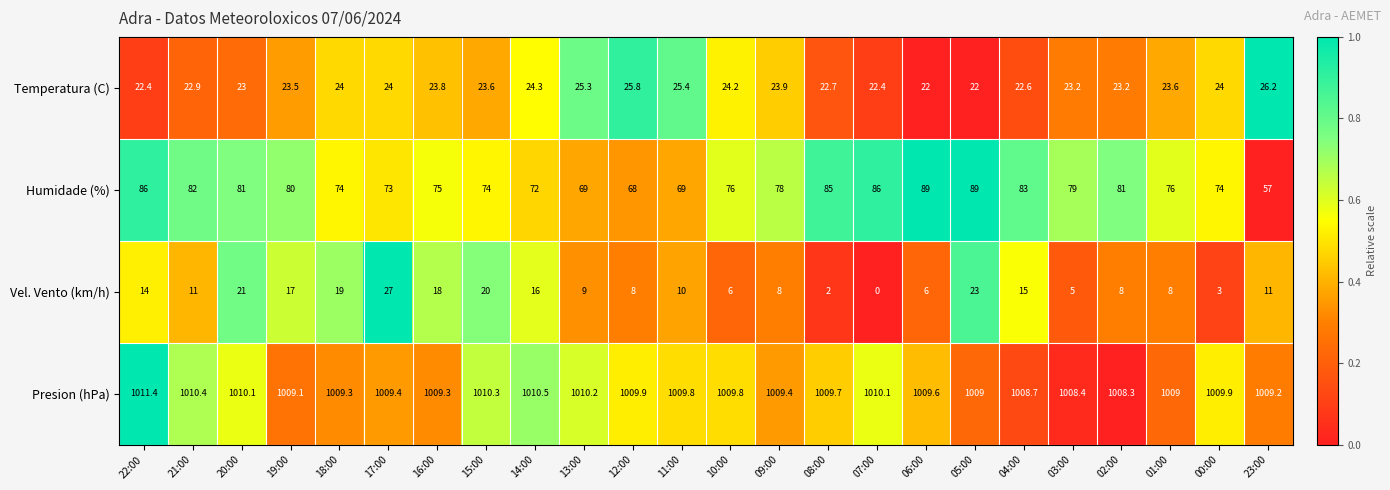

How many categories are shown in the chart?

24